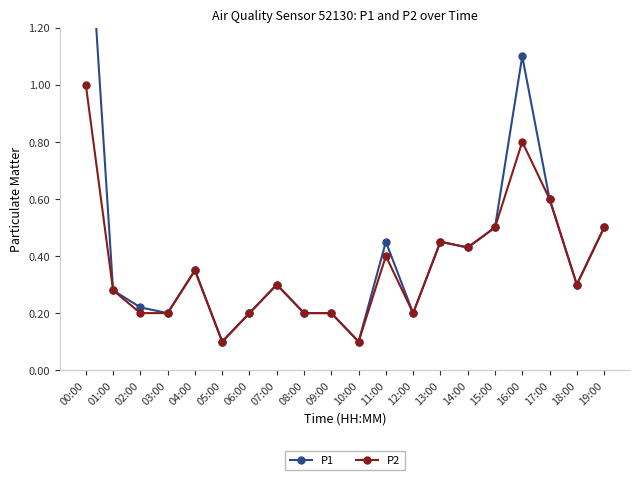

Where is the first local maximum for P1?

04:00